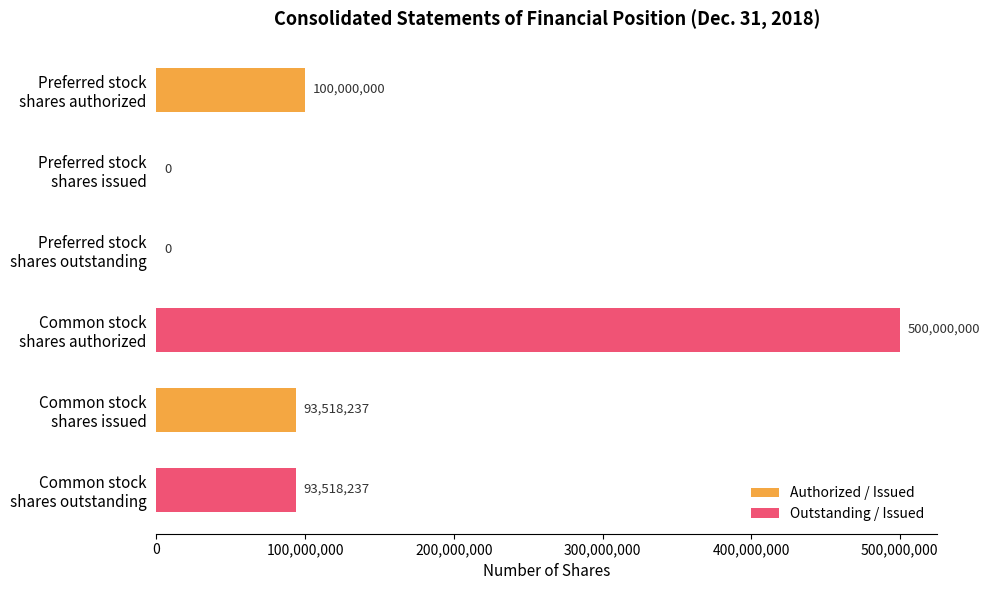

How many data points does each series have?

3